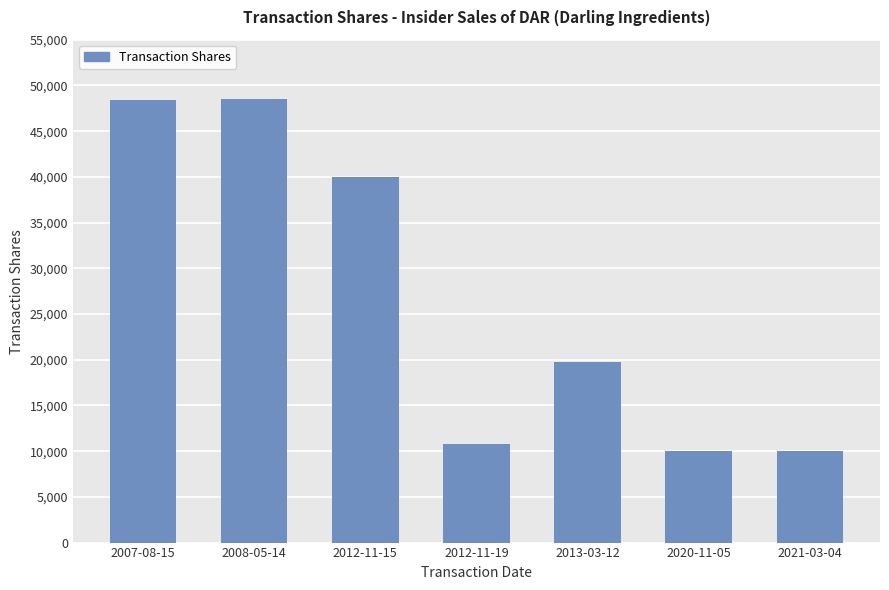

Count the number of categories in the chart.

7